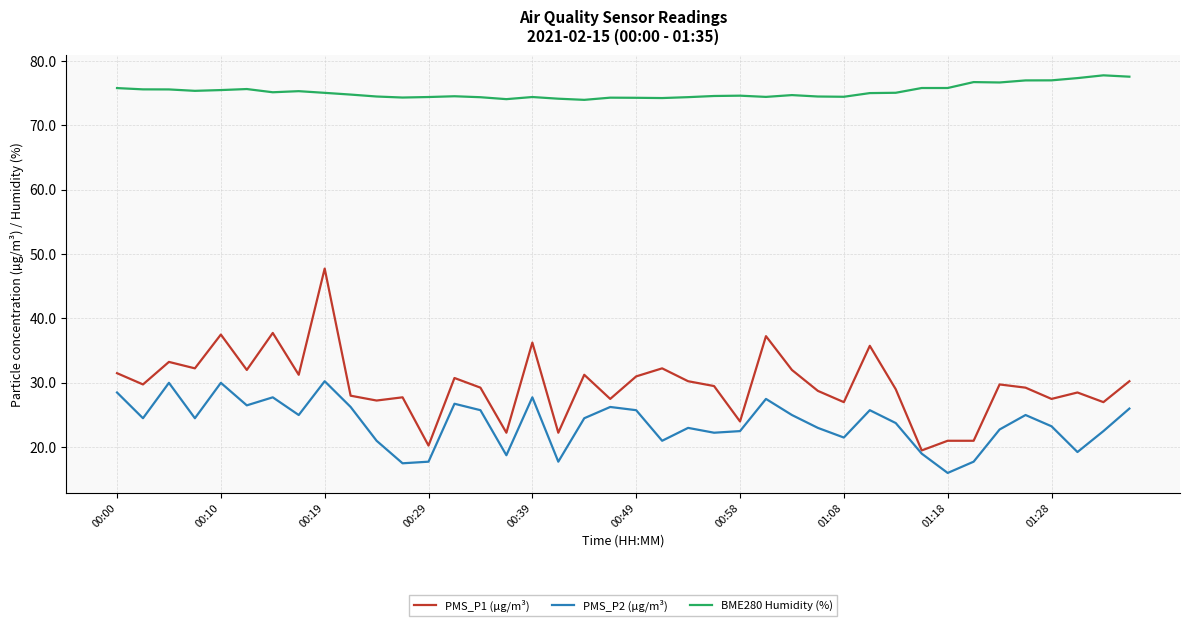

What is the smallest value displayed?

16.0